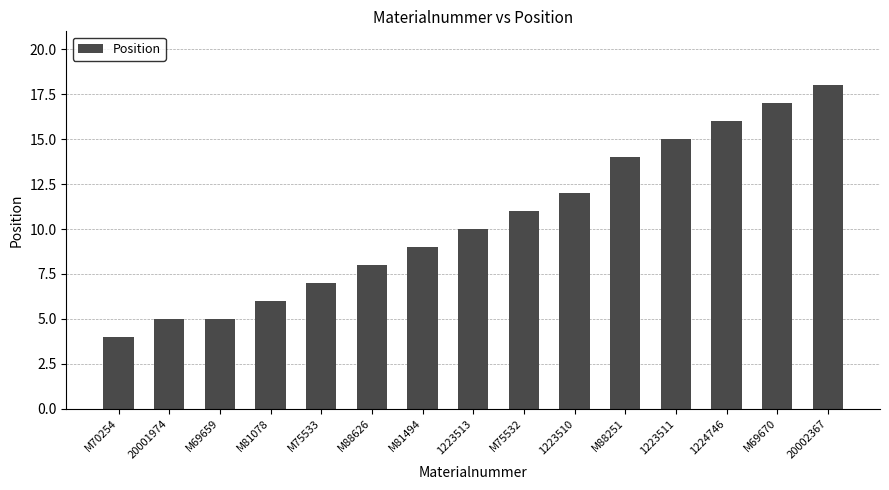

Which label corresponds to the smallest value in the chart?

M70254